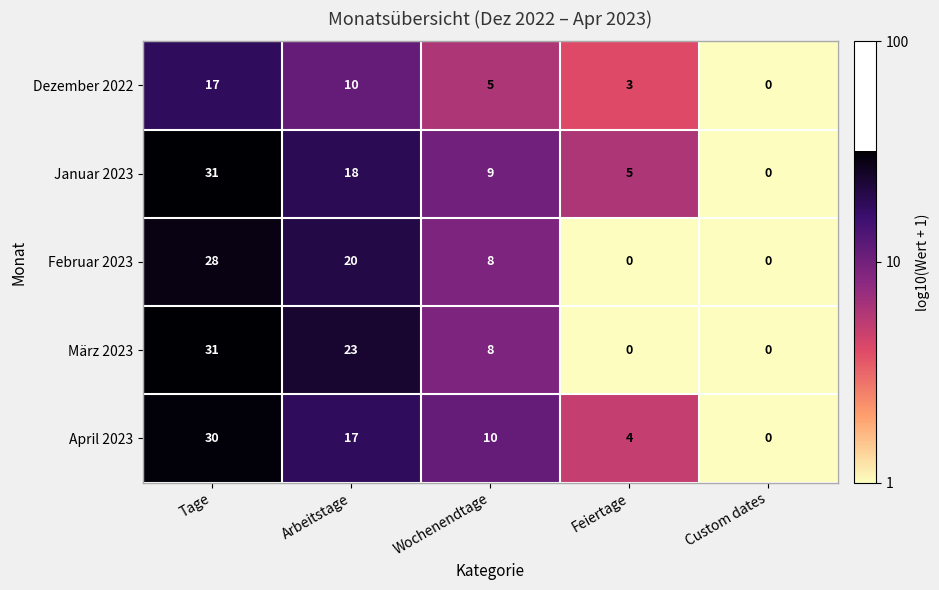

Count the number of categories in the chart.

5